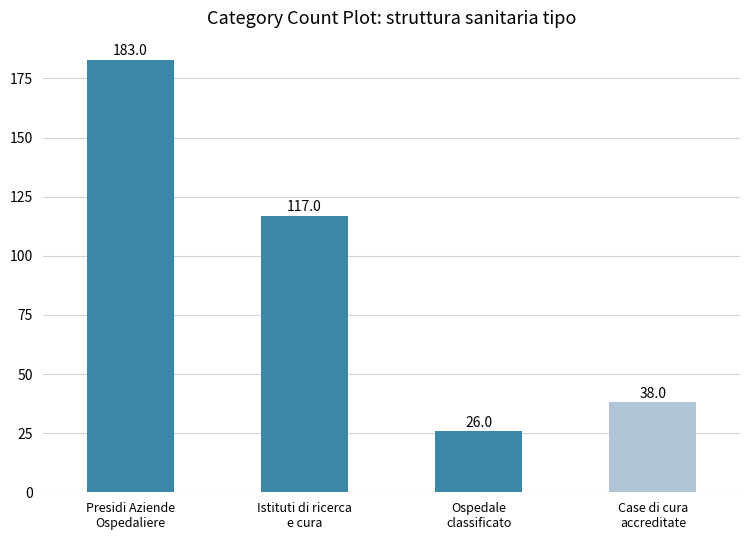

What is the value of the 2nd bar from the left?

117